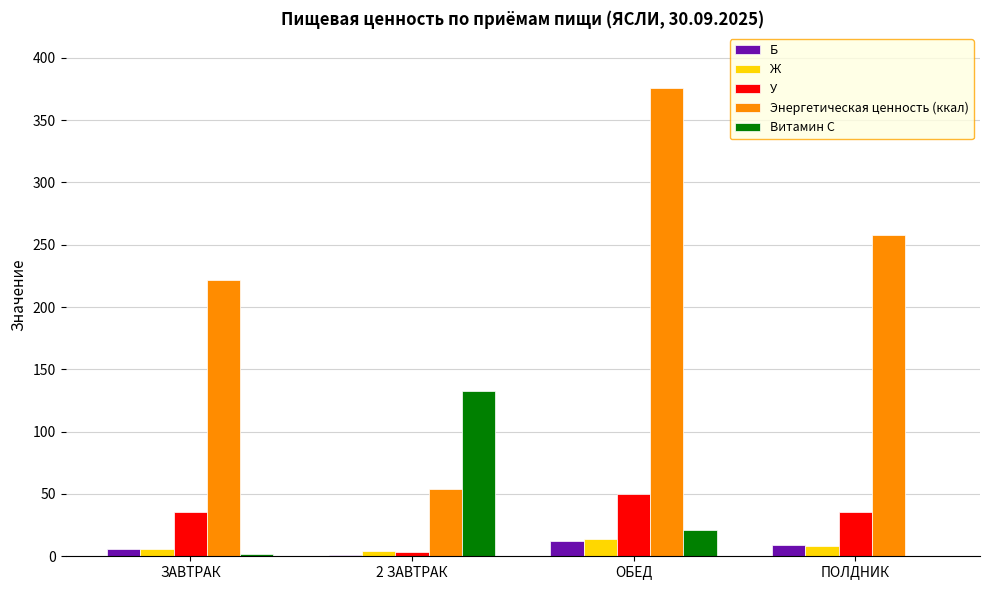

At which category does the chart reach its peak across all series?

ОБЕД